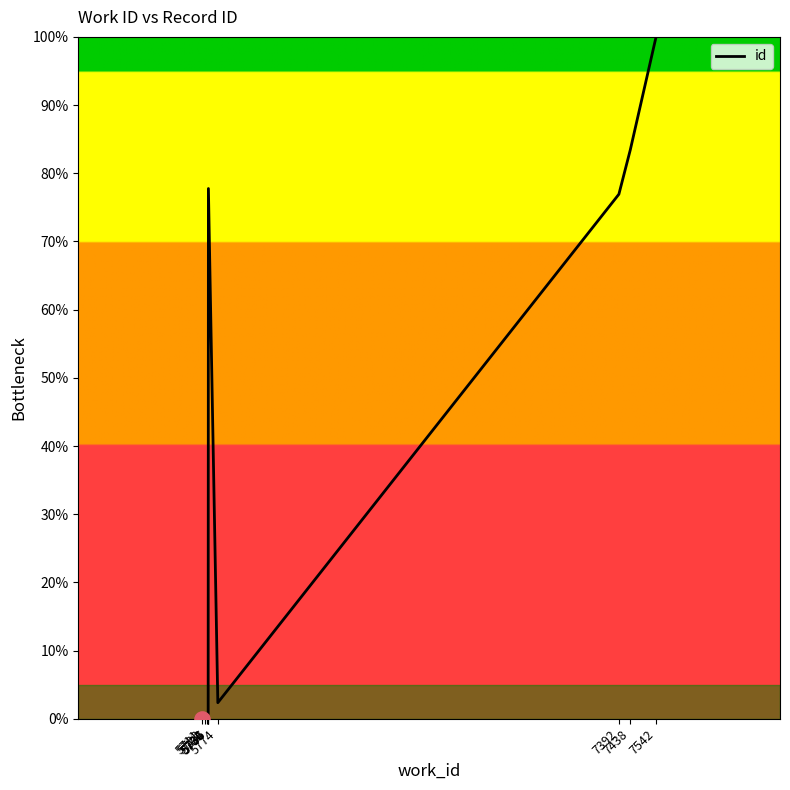

What is the change in value from 5736 to 7542?

+22.2